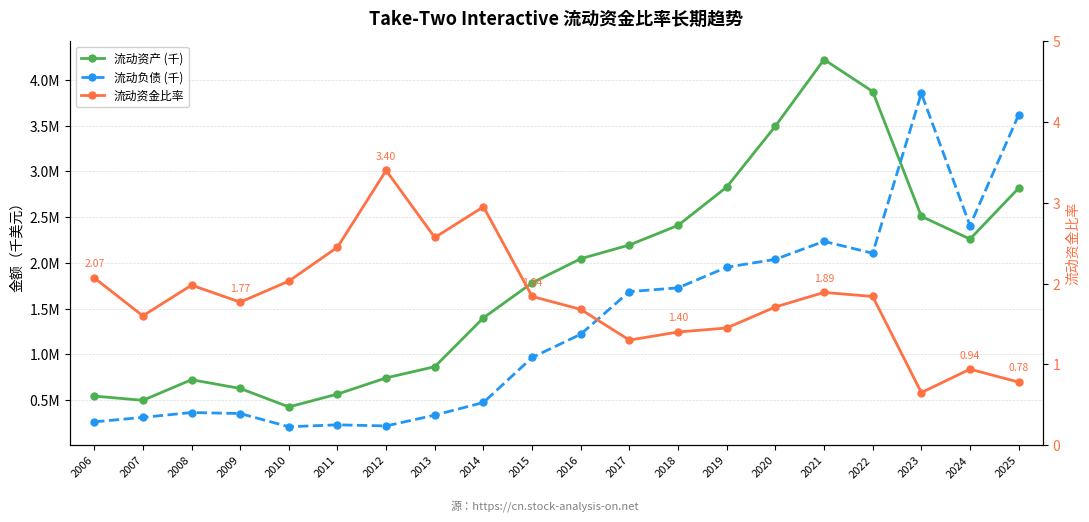

What is the difference between the 流动资金比率 values at 2011 and 2018?

1.1